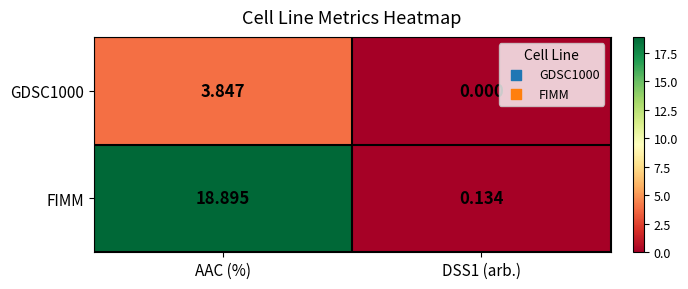

List the series in order of their peak value, highest first.

FIMM, GDSC1000